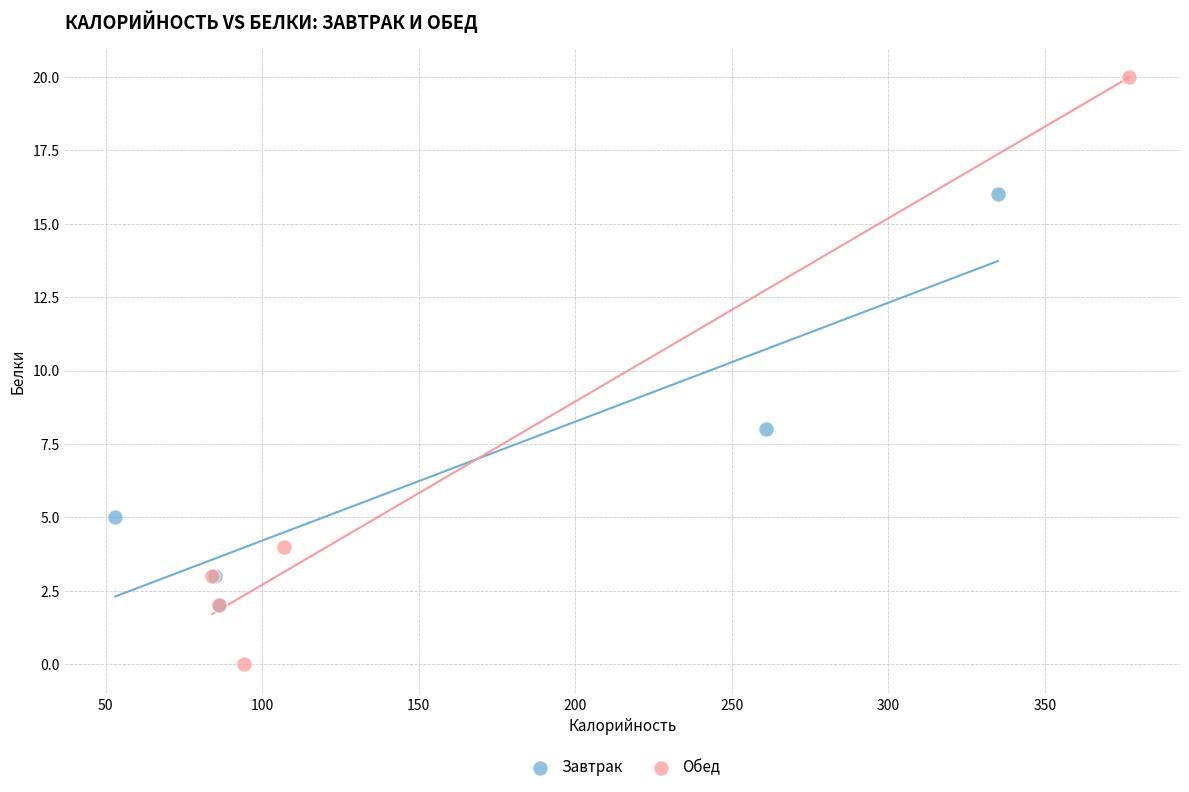

Which series contains the lowest Y value?

Обед